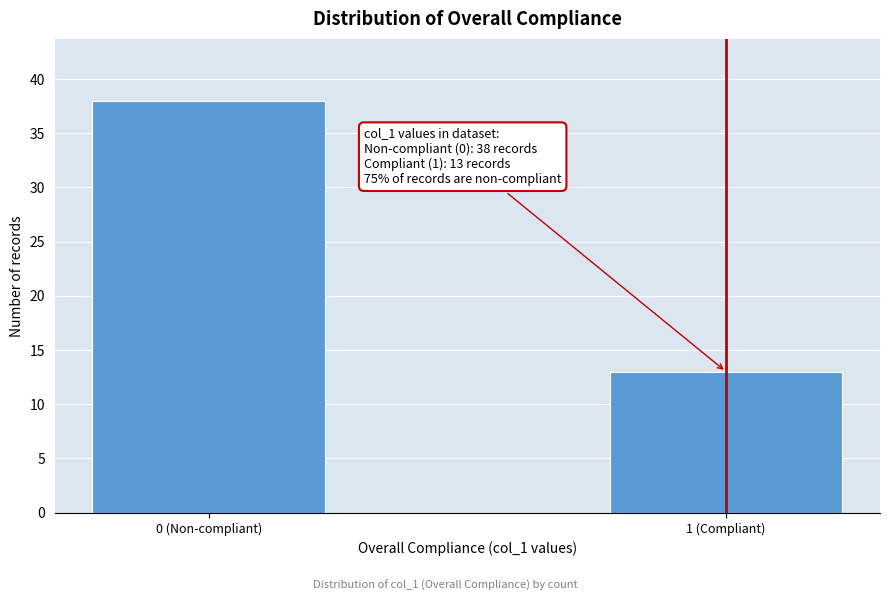

Reading left to right, list all the values displayed in this chart.

0 (Non-compliant)=38	1 (Compliant)=13